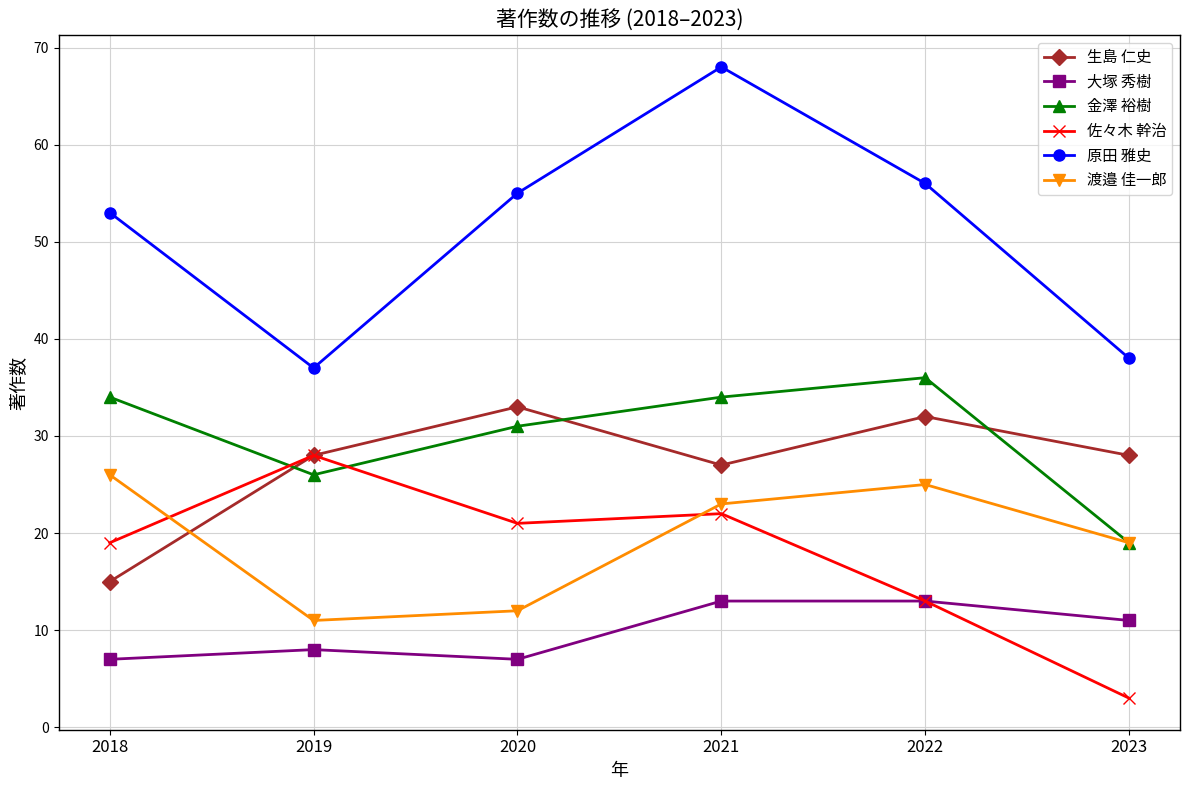

At which category is the sum across all series the highest?

2021